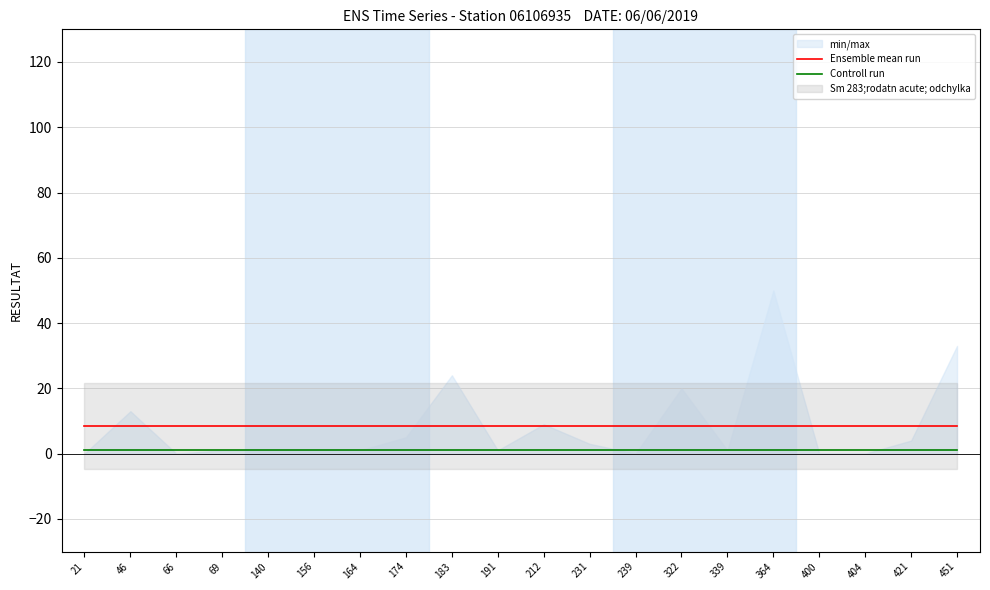

True or false: Controll run and Ensemble mean run intersect in this chart.

False